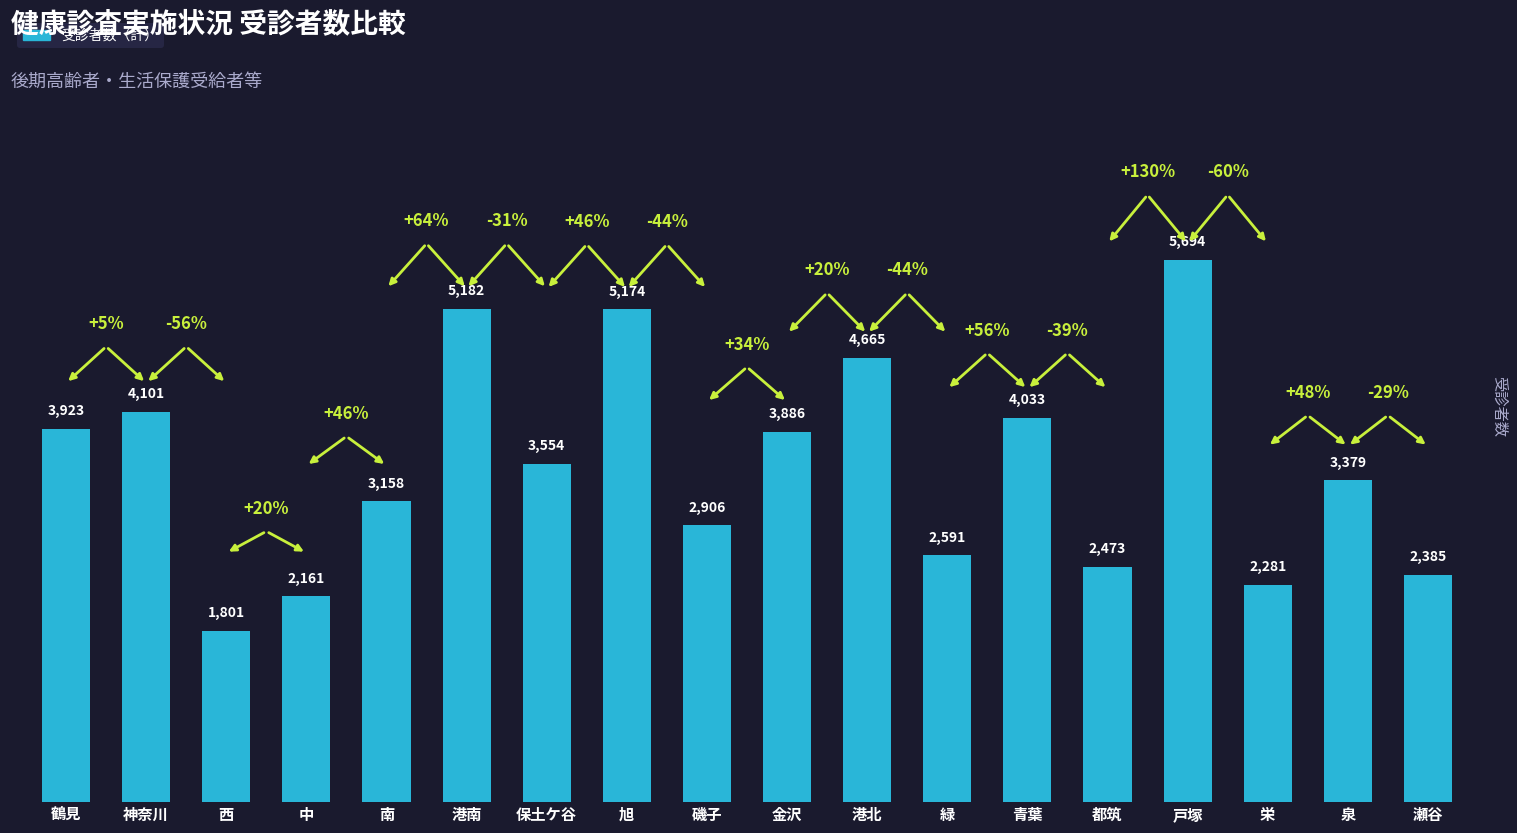

List the labels in order of value, smallest first.

西, 中, 栄, 瀬谷, 都筑, 緑, 磯子, 南, 泉, 保土ケ谷, 金沢, 鶴見, 青葉, 神奈川, 港北, 旭, 港南, 戸塚